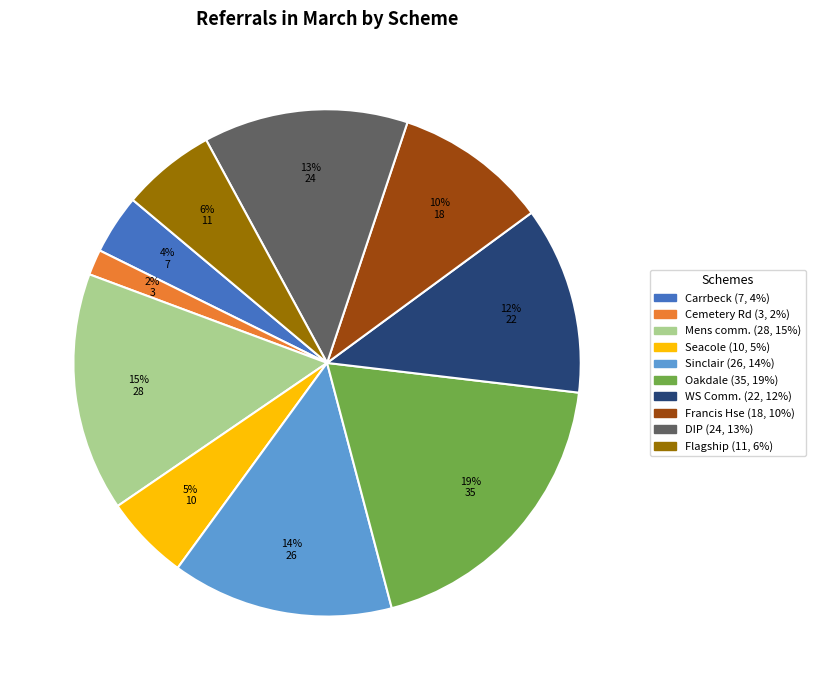

Does any single category account for the majority?

No